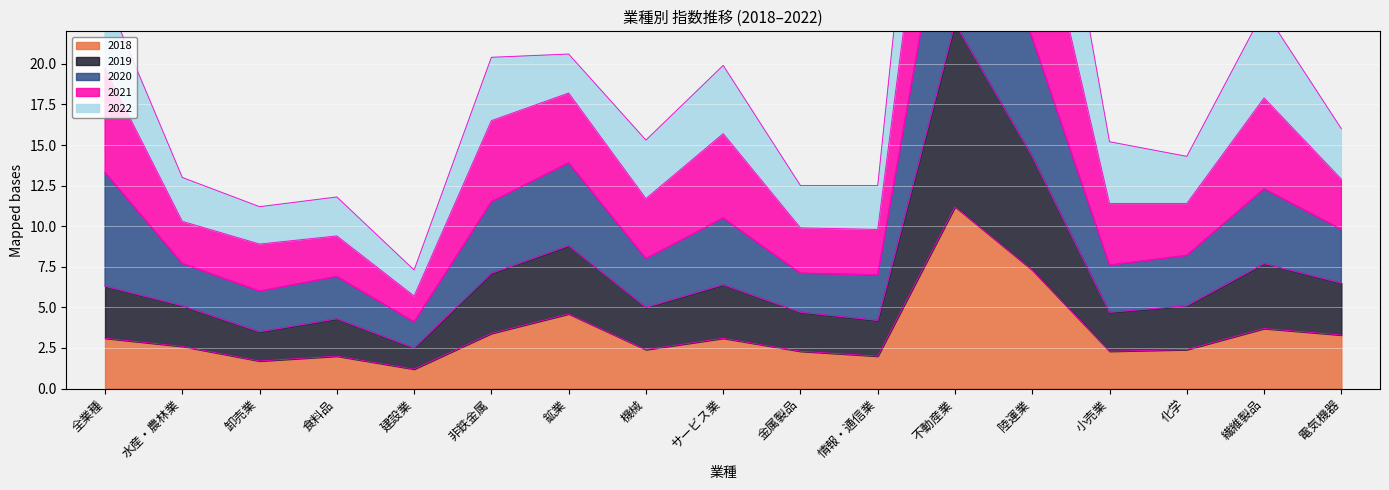

True or false: 2021 and 2018 intersect in this chart.

False